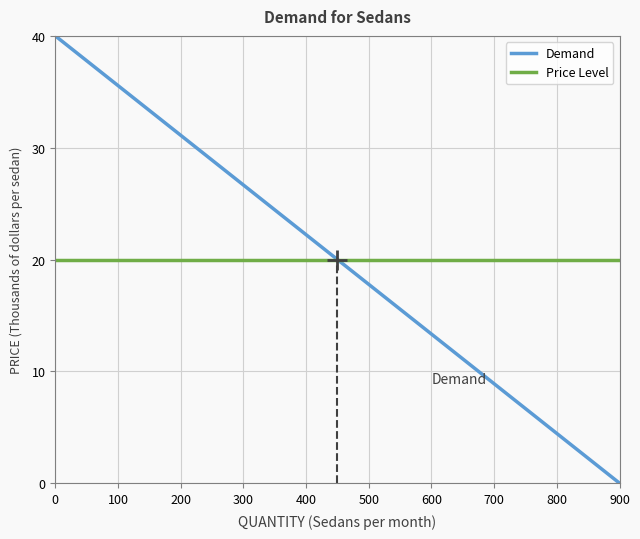

How many lines are shown in the chart?

2